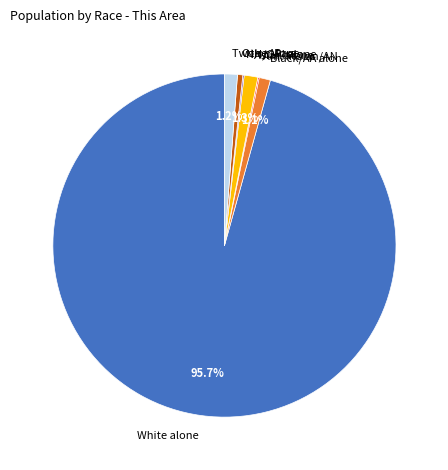

Is the sum of Two or More and Other Race greater than half?

No